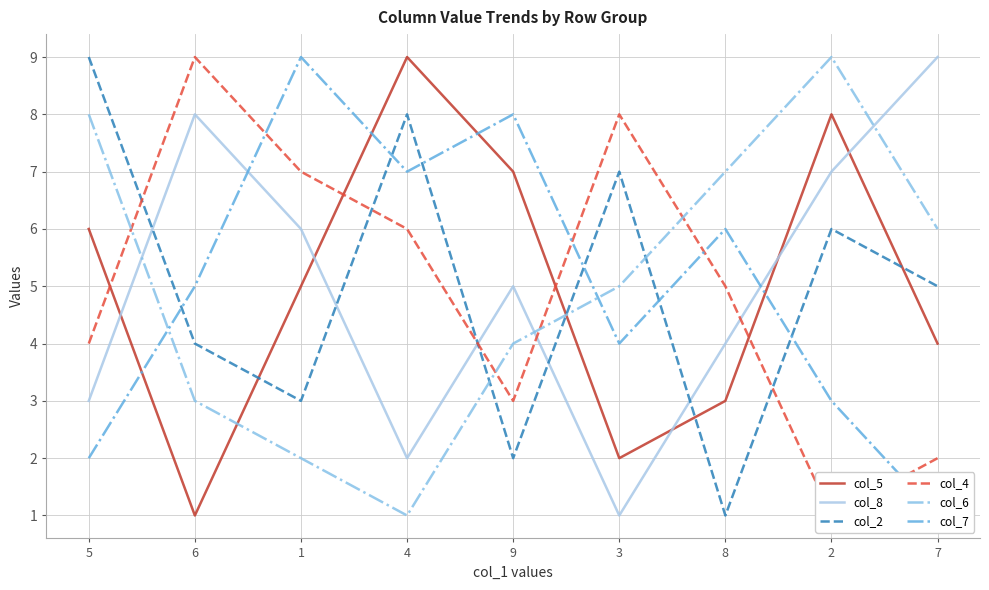

Reading right to left, what are all the values shown in this chart?

col_5: 4	8	3	2	7	9	5	1	6
col_8: 9	7	4	1	5	2	6	8	3
col_2: 5	6	1	7	2	8	3	4	9
col_4: 2	1	5	8	3	6	7	9	4
col_6: 6	9	7	5	4	1	2	3	8
col_7: 1	3	6	4	8	7	9	5	2